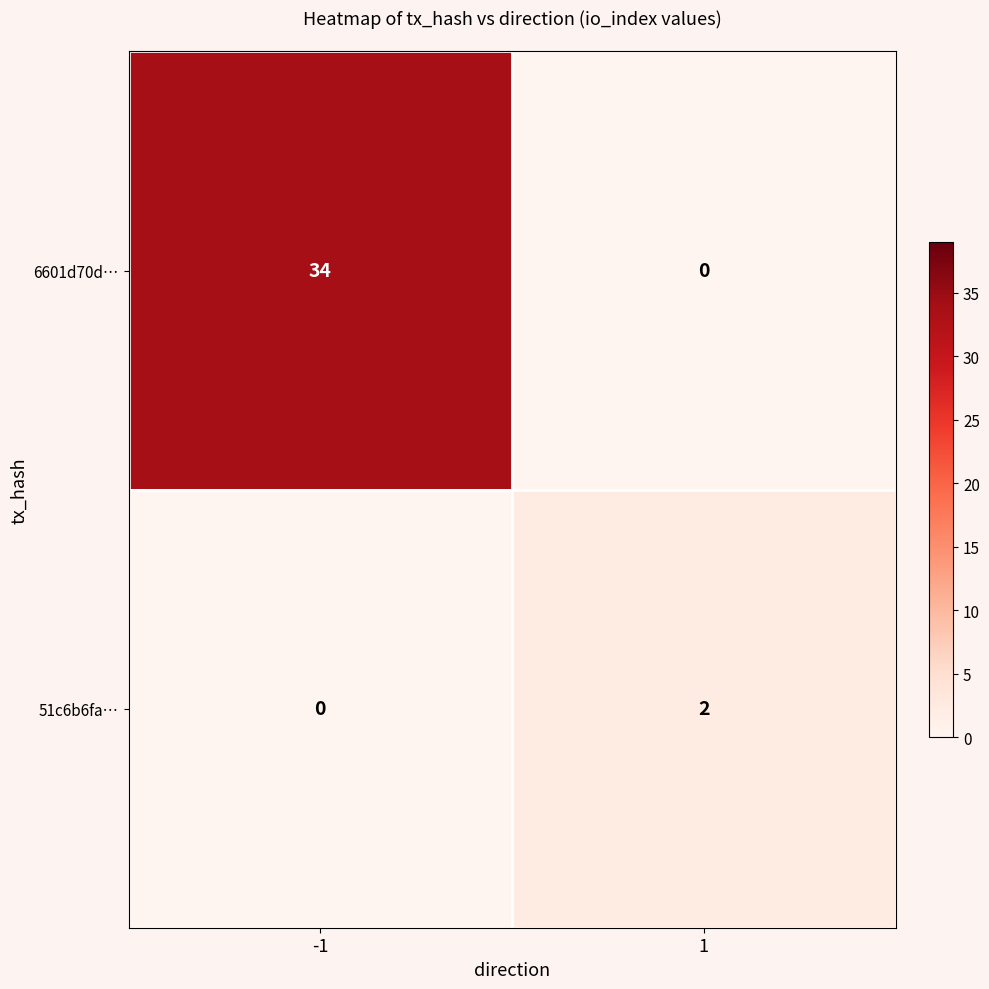

List the series in order of their peak value, highest first.

6601d70d…, 51c6b6fa…